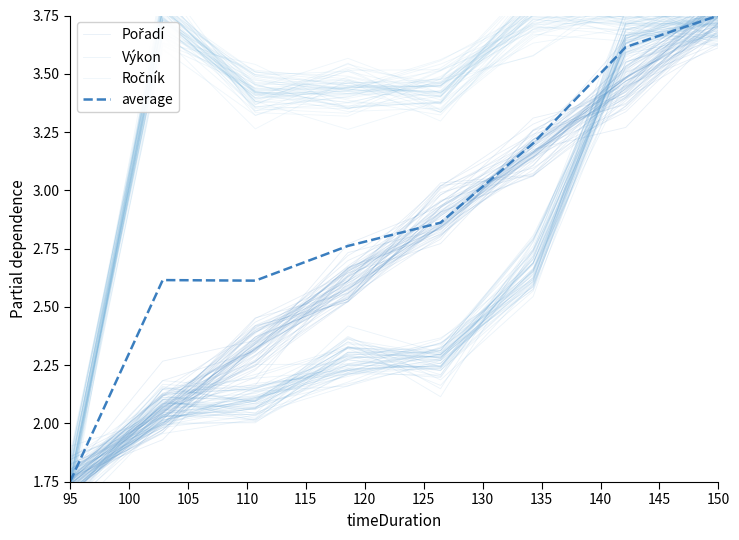

Which series has the largest range (max minus min)?

Ročník